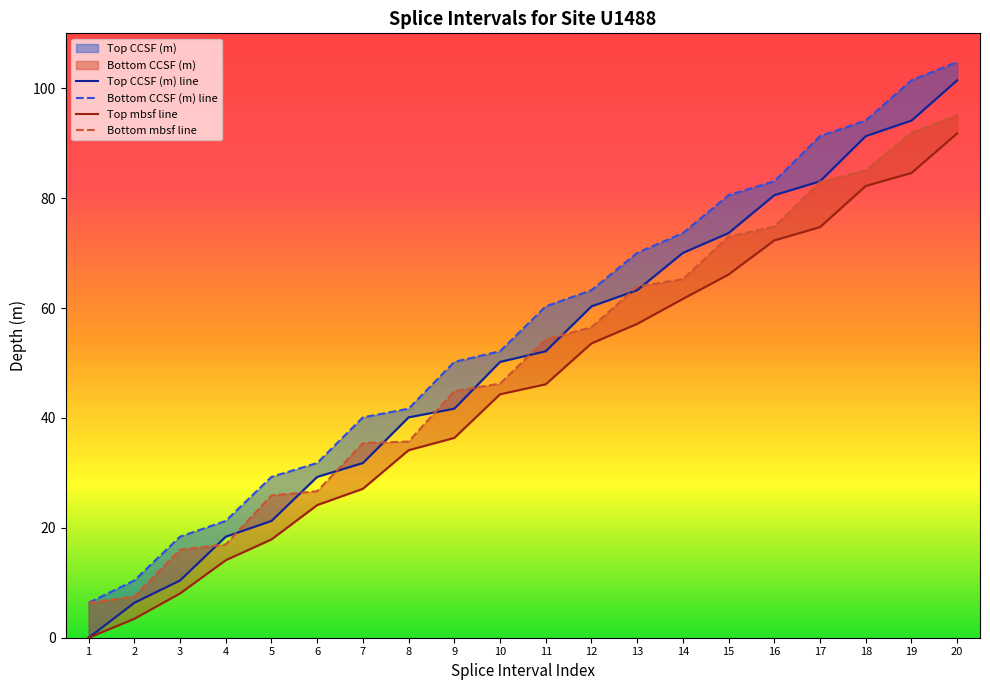

Reading right to left, what are all the values shown in this chart?

Top CCSF (m): 101.5	94.1	91.3	83.1	80.5	73.7	70.0	63.2	60.3	52.1	50.2	41.7	40.1	31.8	29.3	21.3	18.4	10.4	6.4	0.0
Bottom CCSF (m): 104.8	101.5	94.1	91.3	83.1	80.5	73.7	70.0	63.2	60.3	52.1	50.2	41.7	40.1	31.8	29.3	21.3	18.4	10.4	6.4
Top mbsf: 91.8	84.6	82.2	74.7	72.3	66.1	61.7	57.1	53.6	46.1	44.3	36.4	34.1	27.1	24.1	17.9	14.1	8.1	3.5	0.0
Bottom mbsf: 95.1	91.9	85.0	83.0	74.8	73.0	65.3	63.9	56.5	54.3	46.2	44.9	35.7	35.4	26.7	25.9	17.0	16.0	7.5	6.4